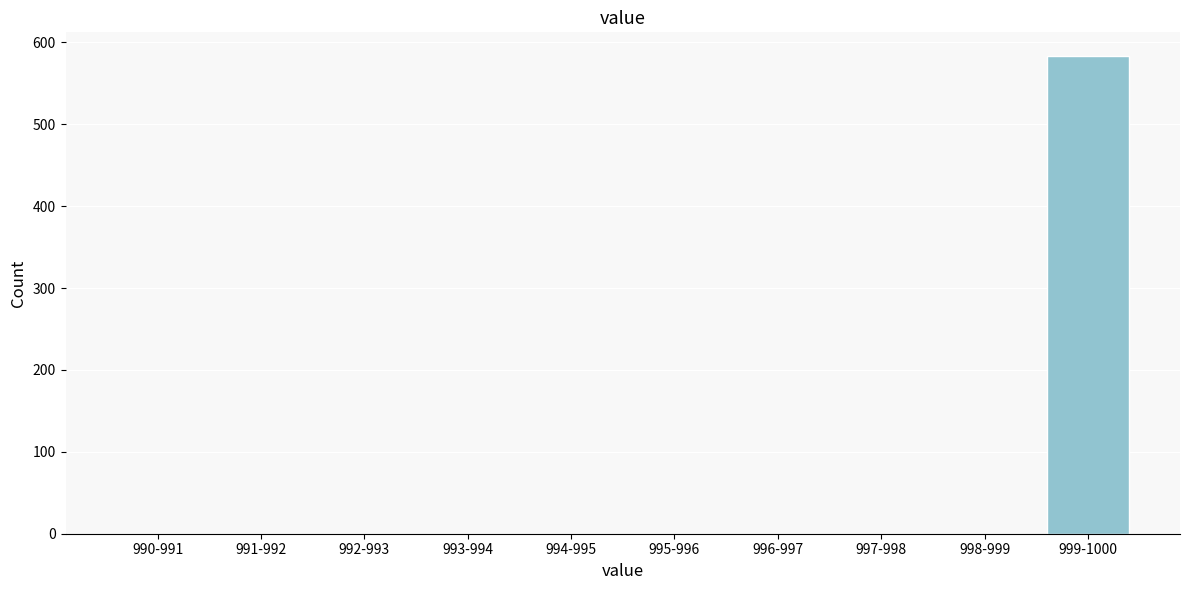

Reading left to right, what are all the values shown in this chart?

990-991=0	991-992=0	992-993=0	993-994=0	994-995=0	995-996=0	996-997=0	997-998=0	998-999=0	999-1000=583